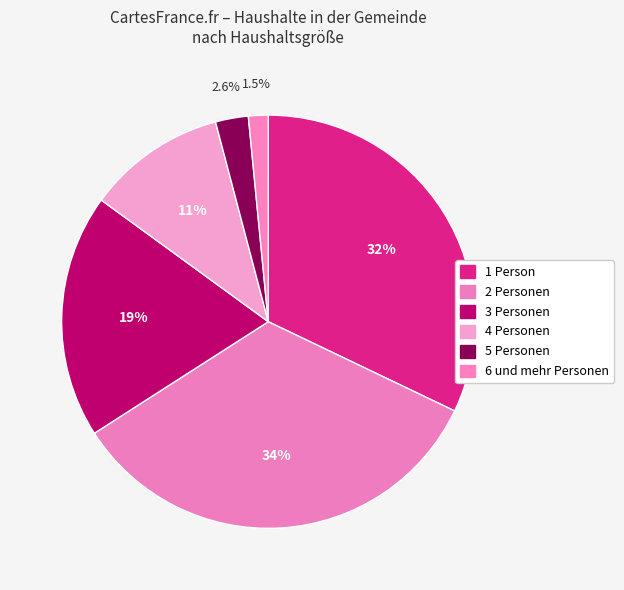

To the nearest percent, what percentage of the pie is 6 und mehr Personen?

2%